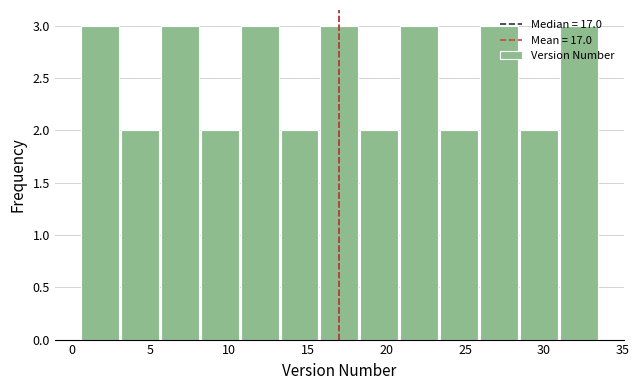

How tall is the bar that spans 18.5 to 21.0 on the x-axis? Neither the bar edges nor the heights are printed on the chart, so give them approximately, as read against the axes.

2